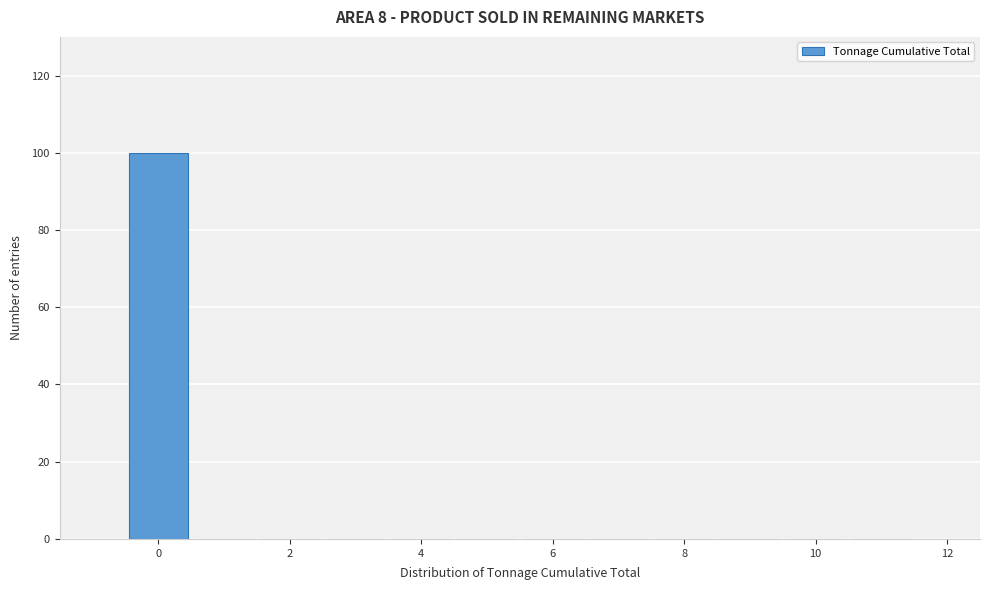

What is the height of the bar covering -0.5 to 0.5 on the x-axis? Neither the bar edges nor the heights are printed on the chart, so give them approximately, as read against the axes.

100